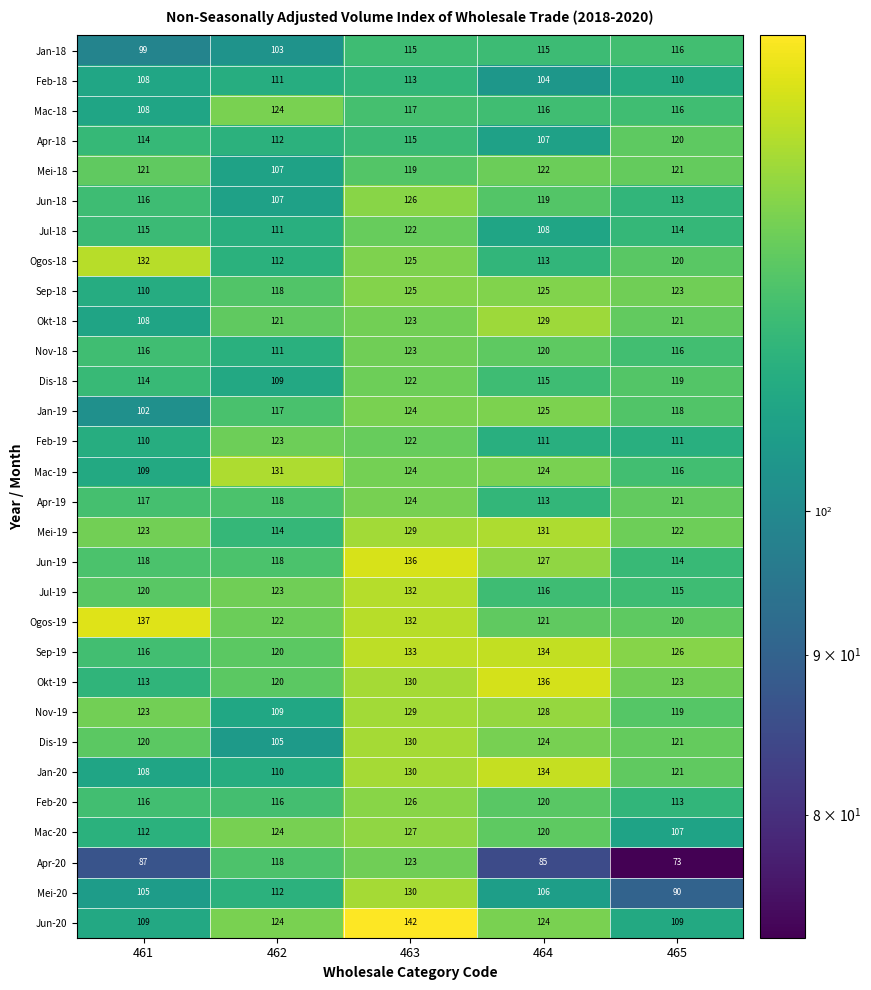

At how many categories does at least one series exceed 99?

5